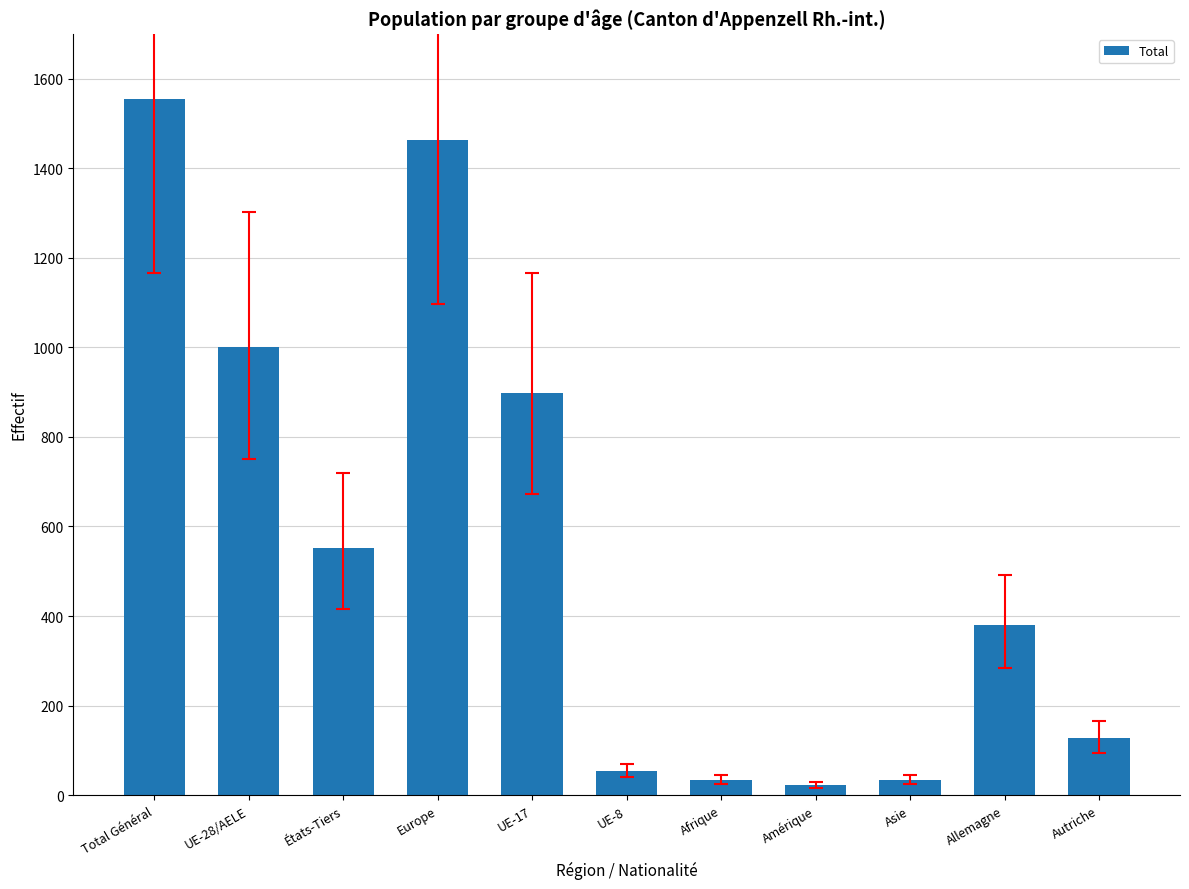

The value at Europe is 861. True or false?

False